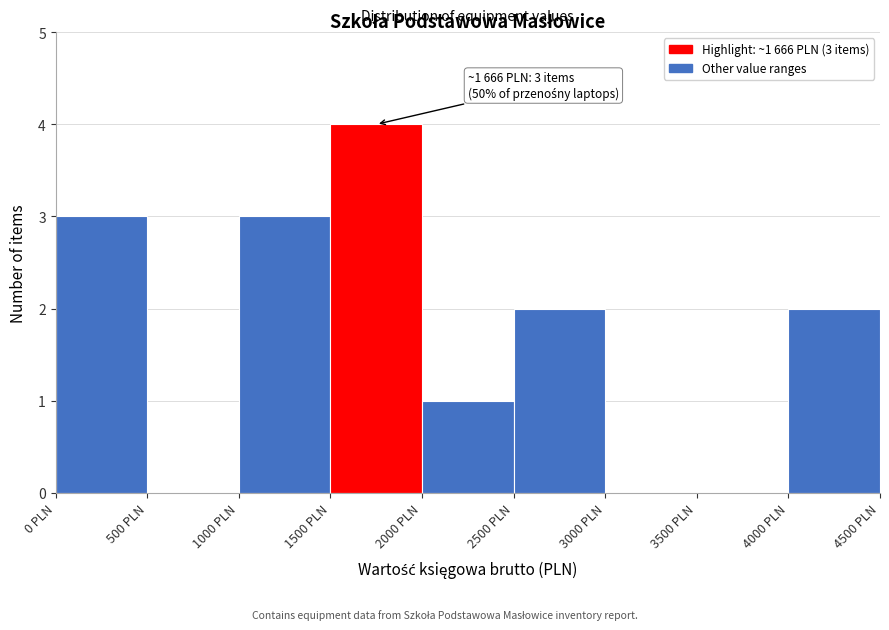

Over which range of the x-axis is the bar tallest?

1500 to 2000